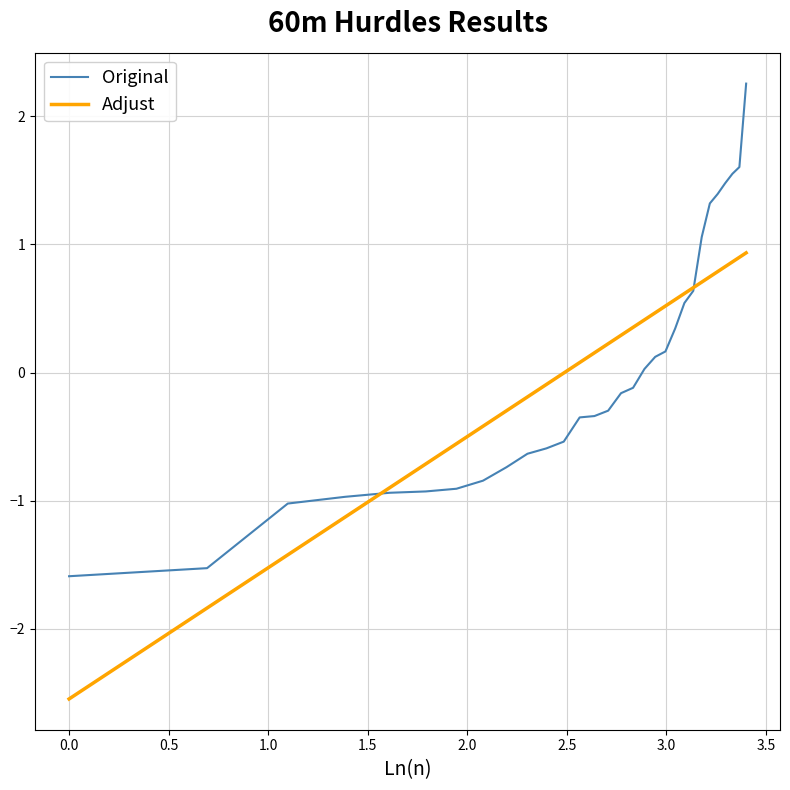

Which series has the widest spread of values?

Original